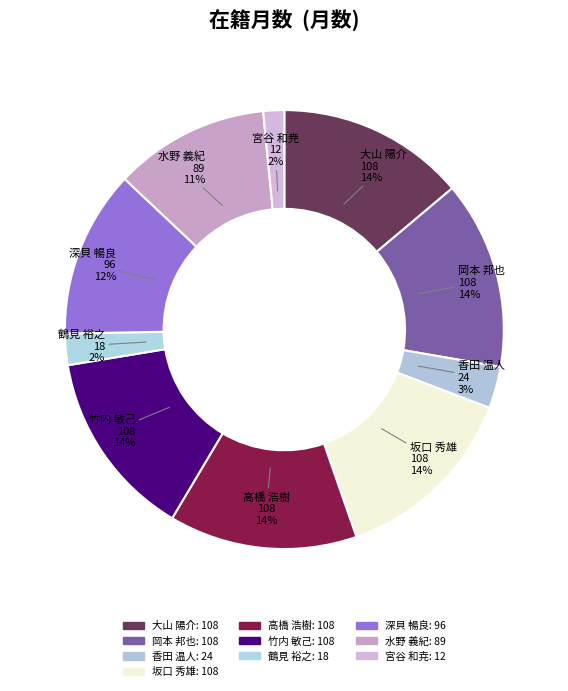

To the nearest percent, what percentage of the pie is 竹内 敏己?

14%